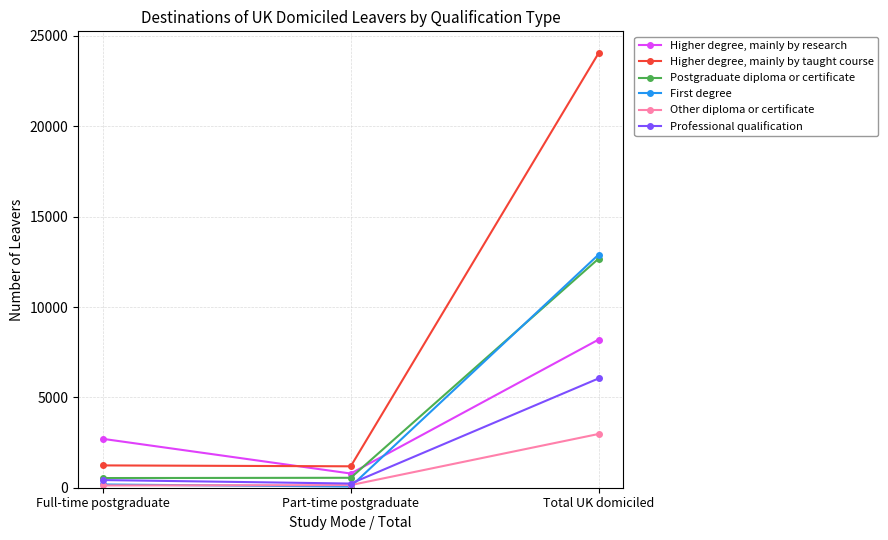

Is this an area chart (filled region under the line)?

No